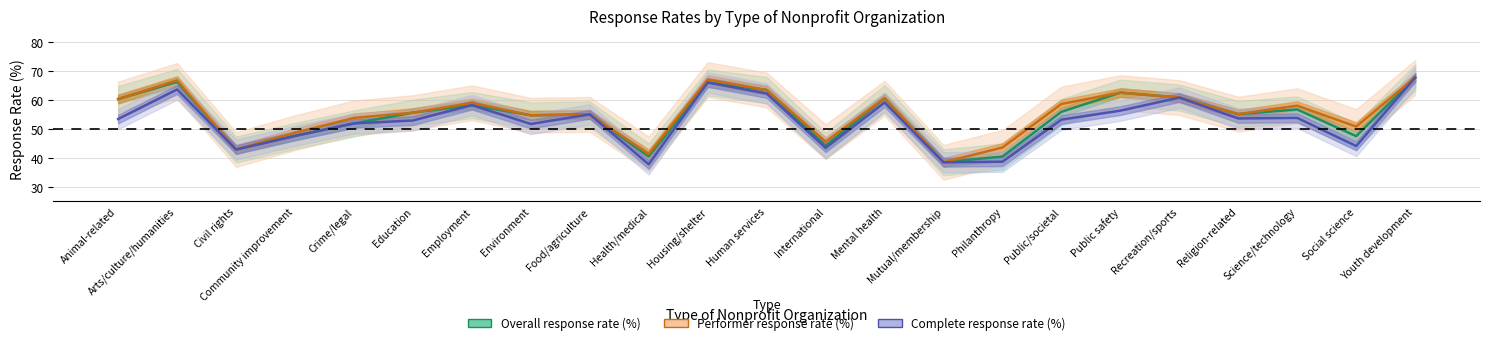

At which category does Complete response rate (%) reach its first local peak?

Arts/culture/humanities